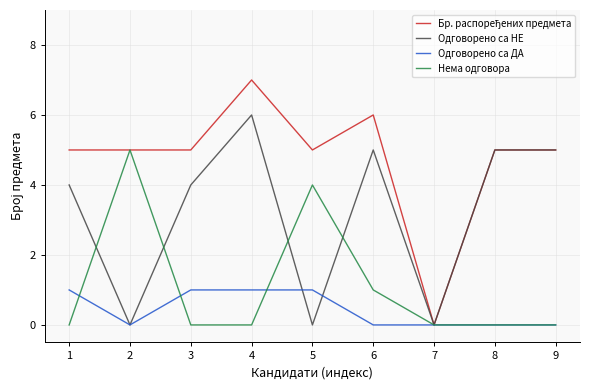

What is the sum of all Нема одговора values?

10